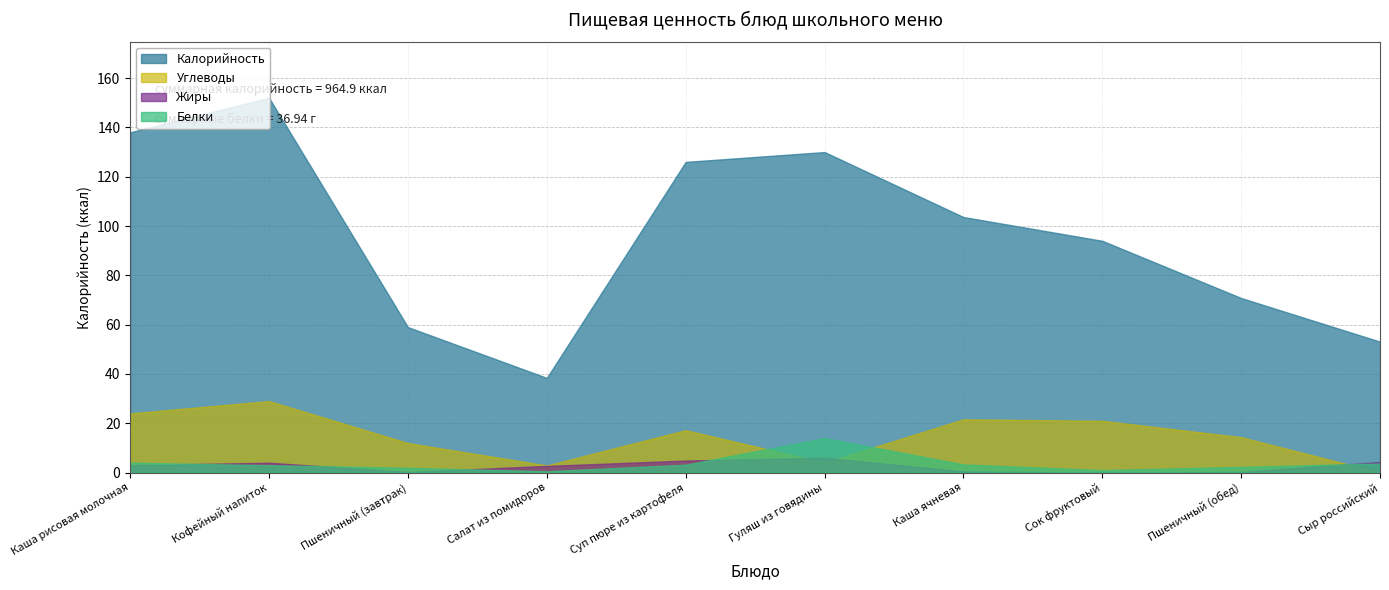

What position from the left is Кофейный напиток?

2